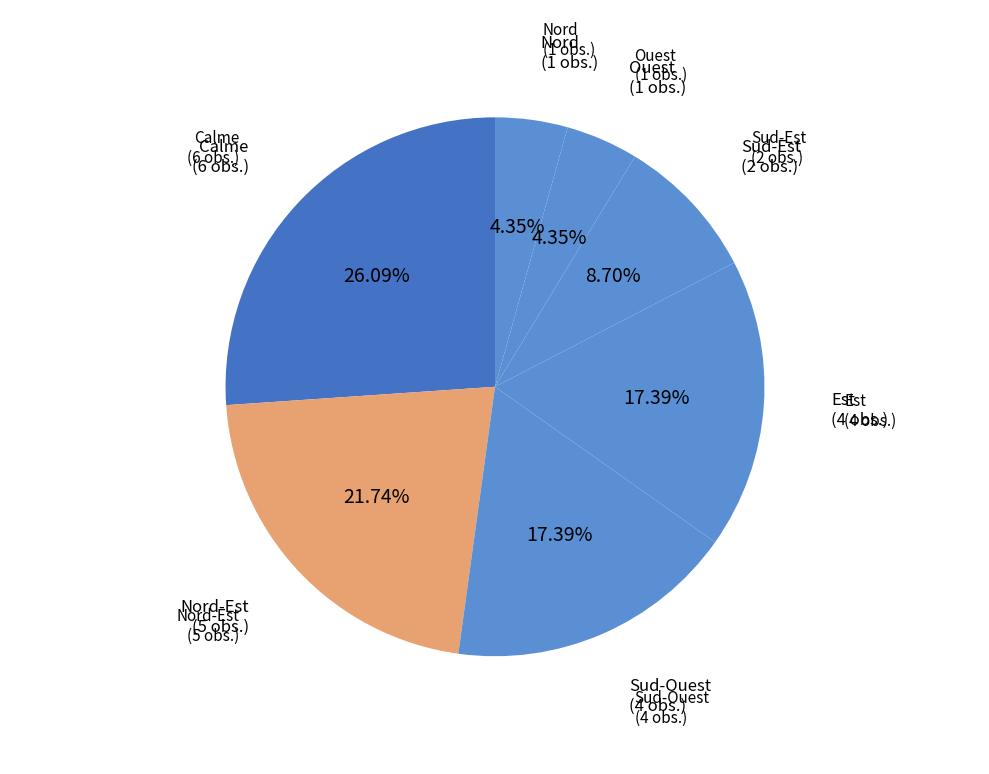

Which slice is the largest?

Calme